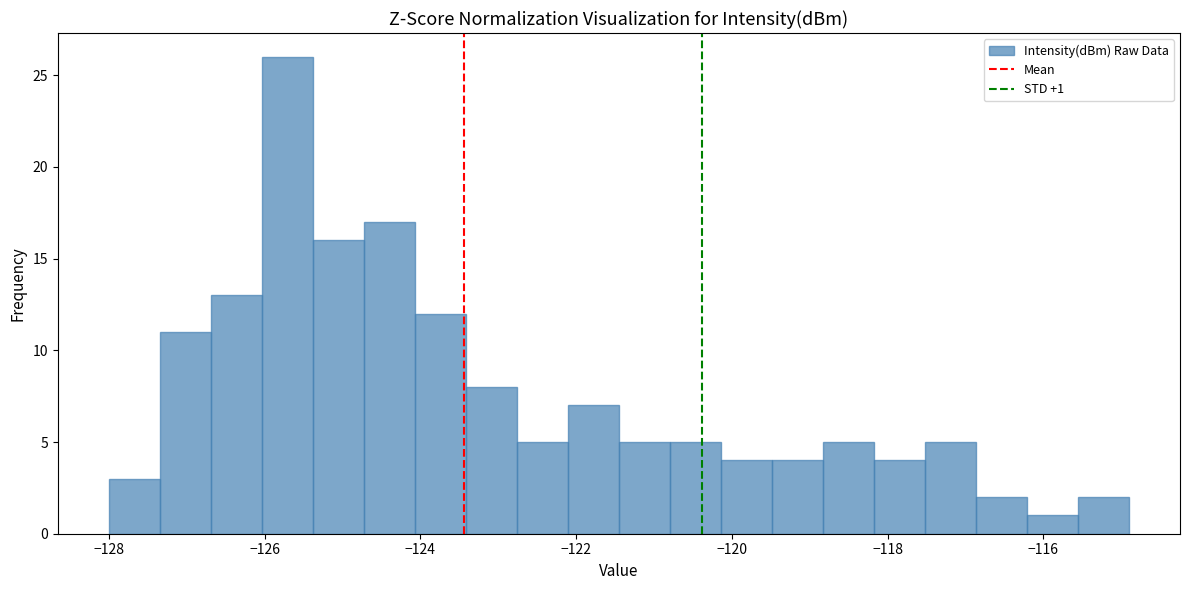

Around what value on the x-axis is the tallest bar? Give the approximate position of its centre, as read against the axis.

-125.8